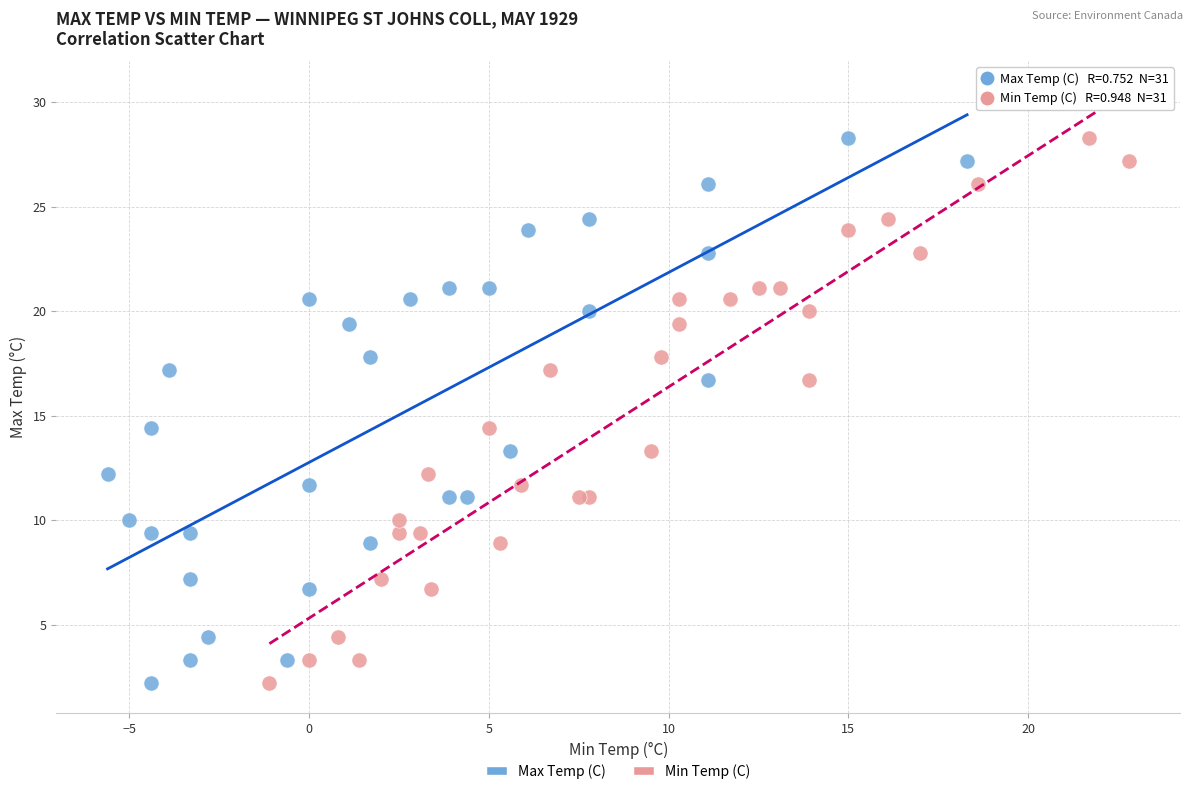

What are all the series names shown in the legend?

Max Temp (C), Min Temp (C)